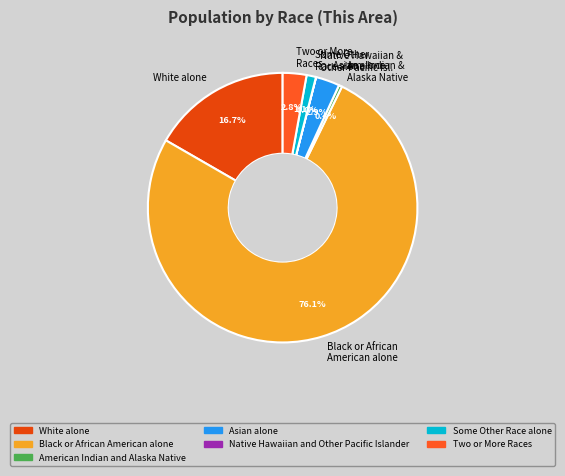

Which category has the biggest portion of the pie?

Black or African American alone